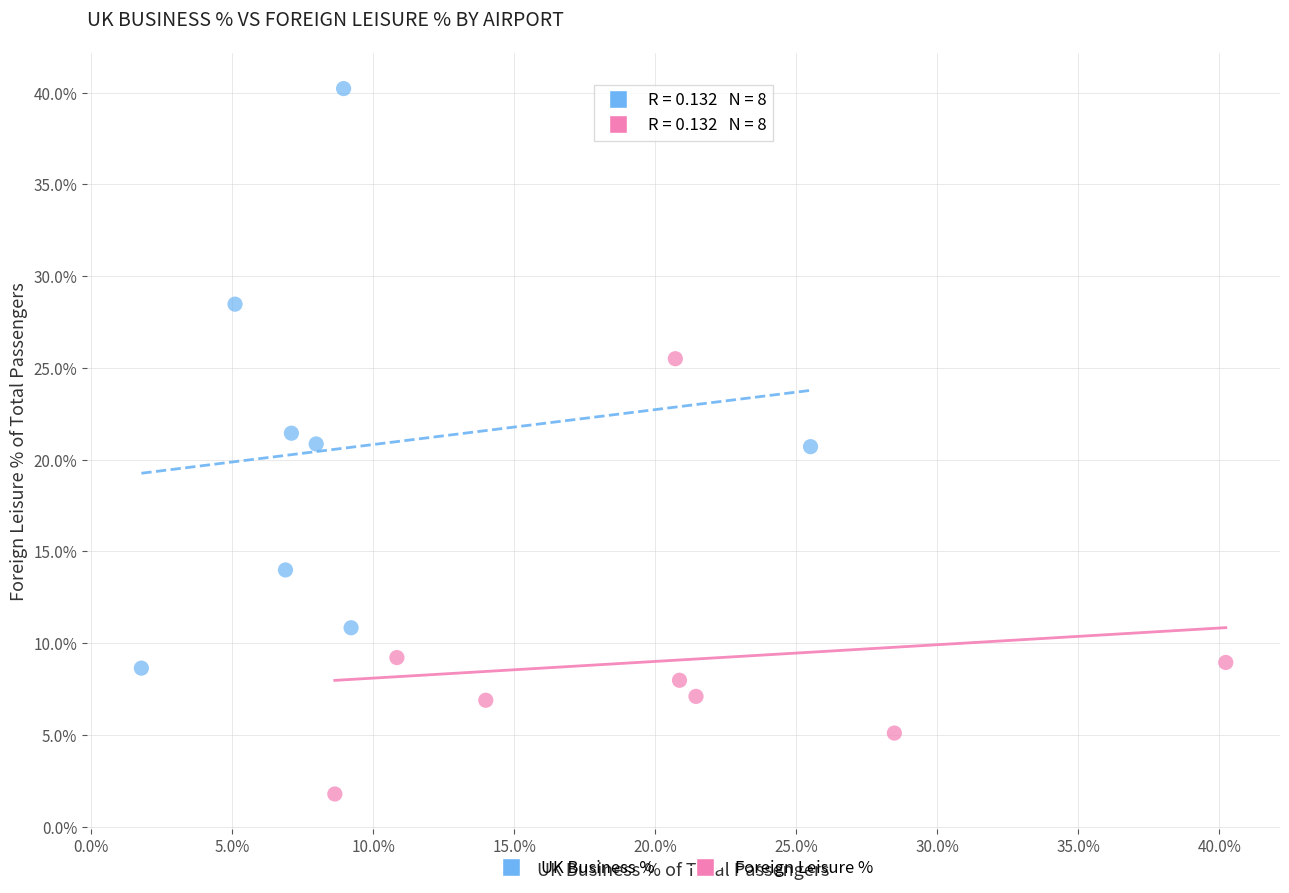

Which series reaches the minimum Y coordinate?

Foreign Leisure %